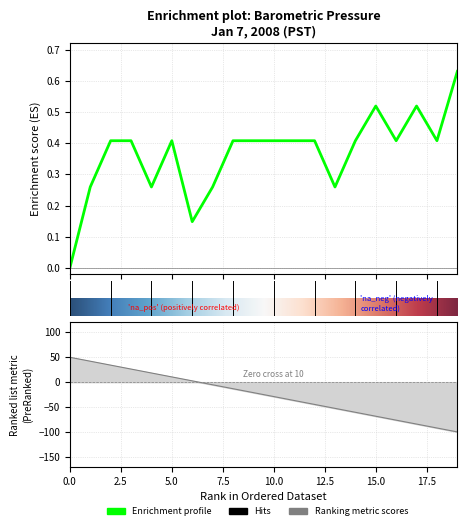

What is the greatest value displayed?

0.6